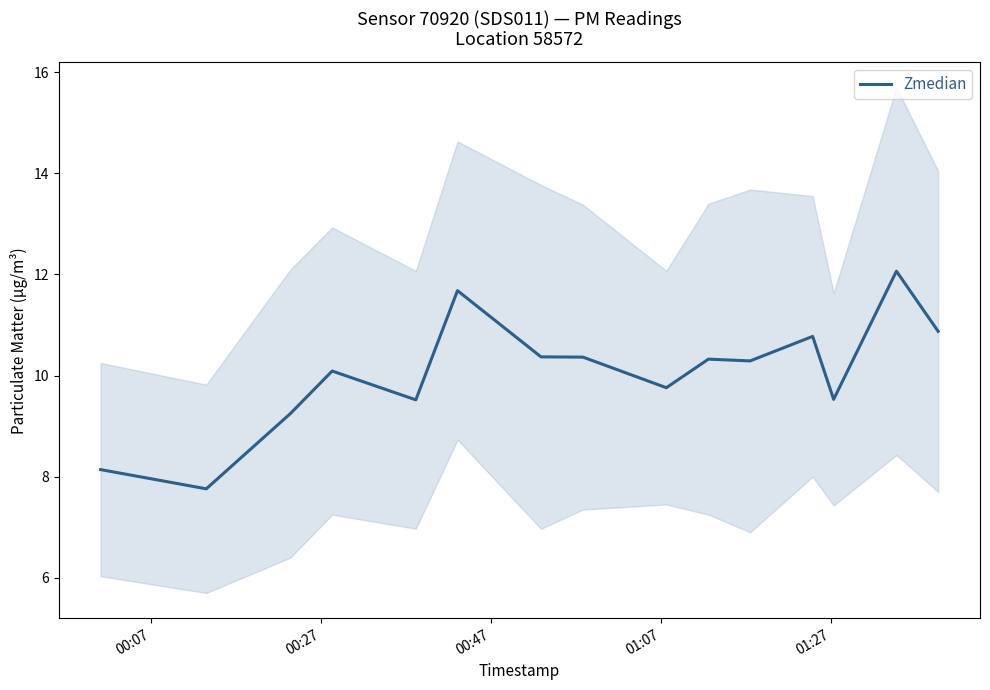

How many points are lower than both their immediate neighbors (excluding endpoints)?

5